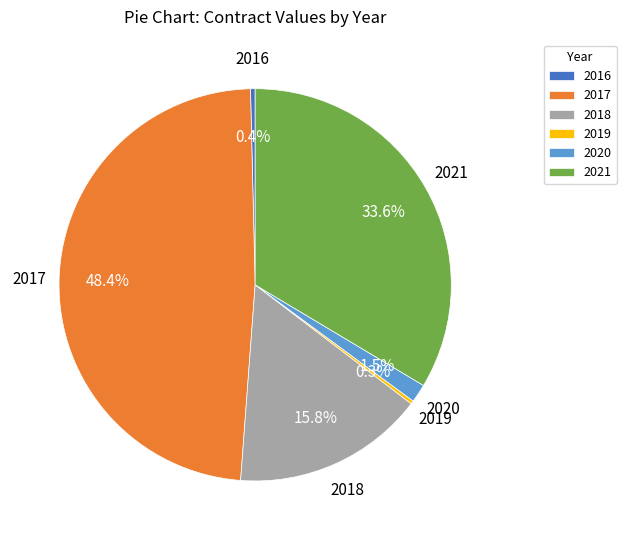

To the nearest percent, what percentage of the pie is 2017?

48%